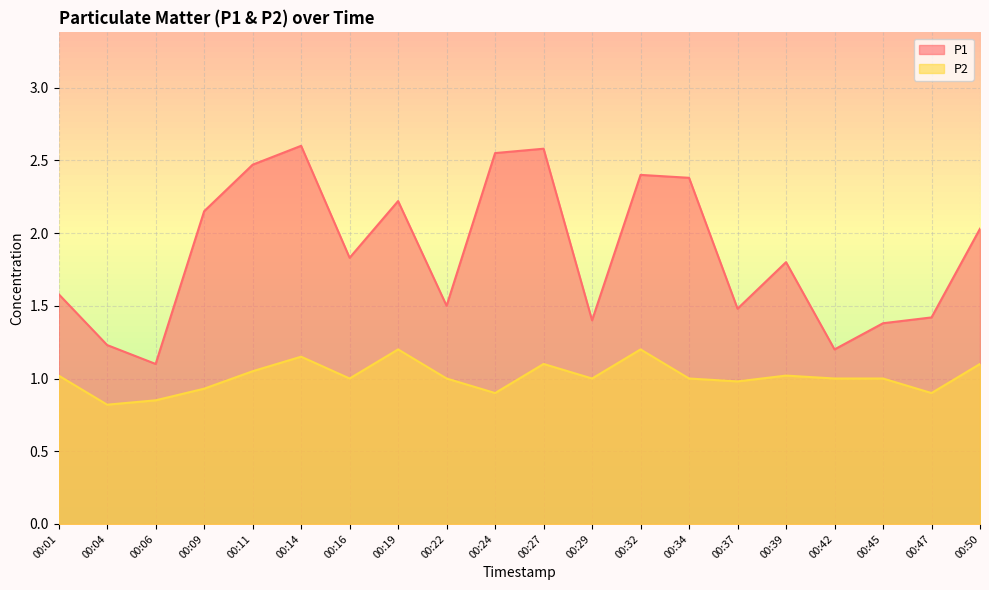

True or false: P1 has a value of 1.0 at 00:34.

False